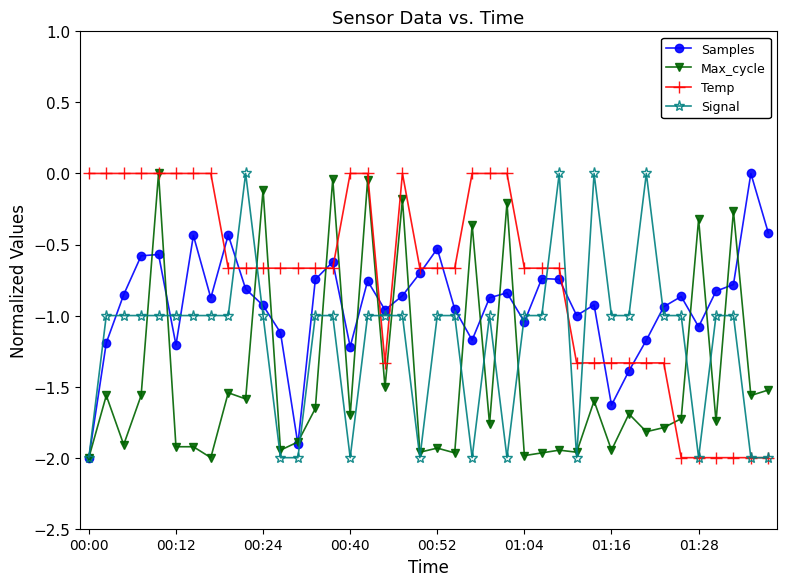

What is the difference between the maximum and second lowest values in the Samples series?

1.9